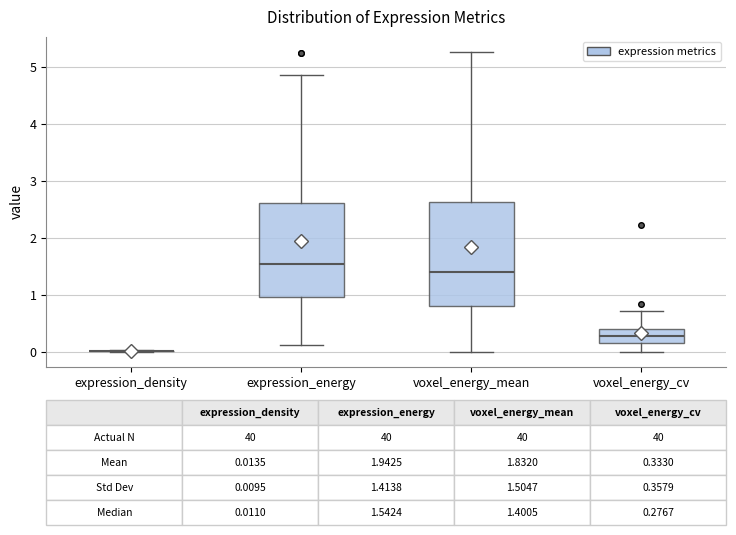

Which box is the tallest, from its lower edge to its upper edge?

voxel_energy_mean